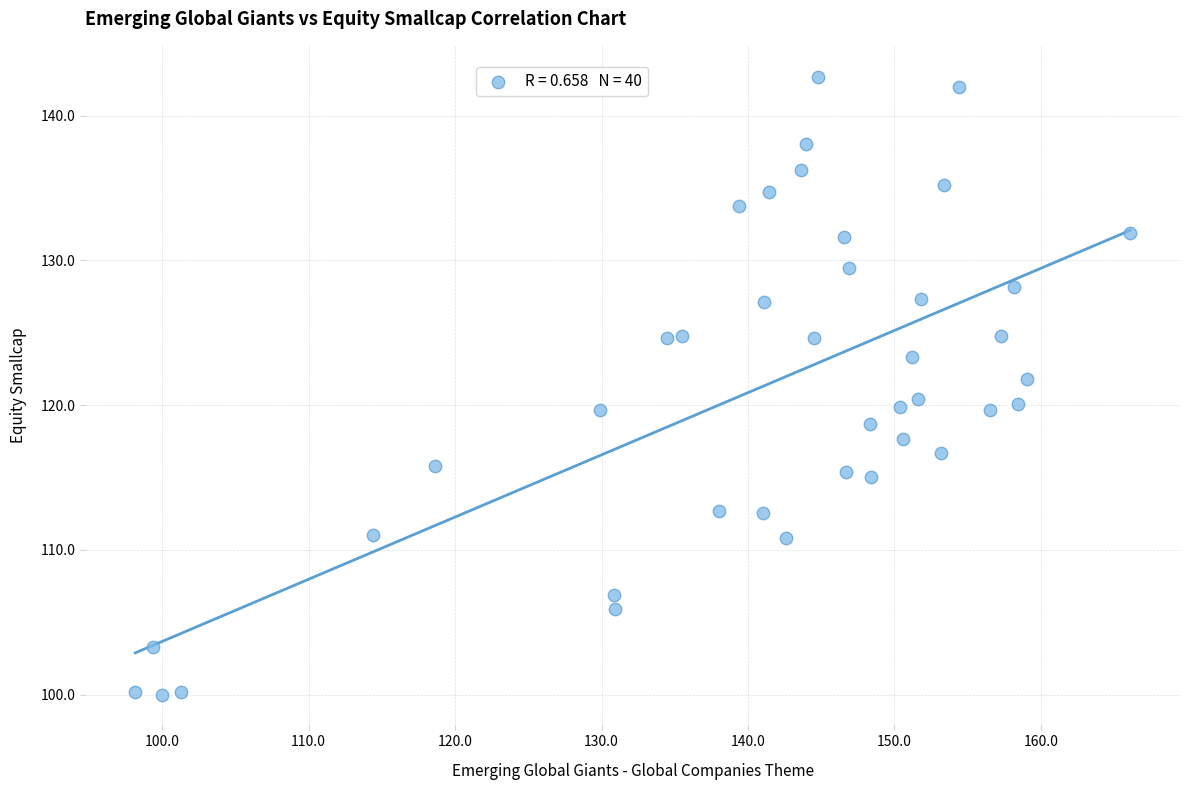

What is the range of X values (max minus min)?

67.9